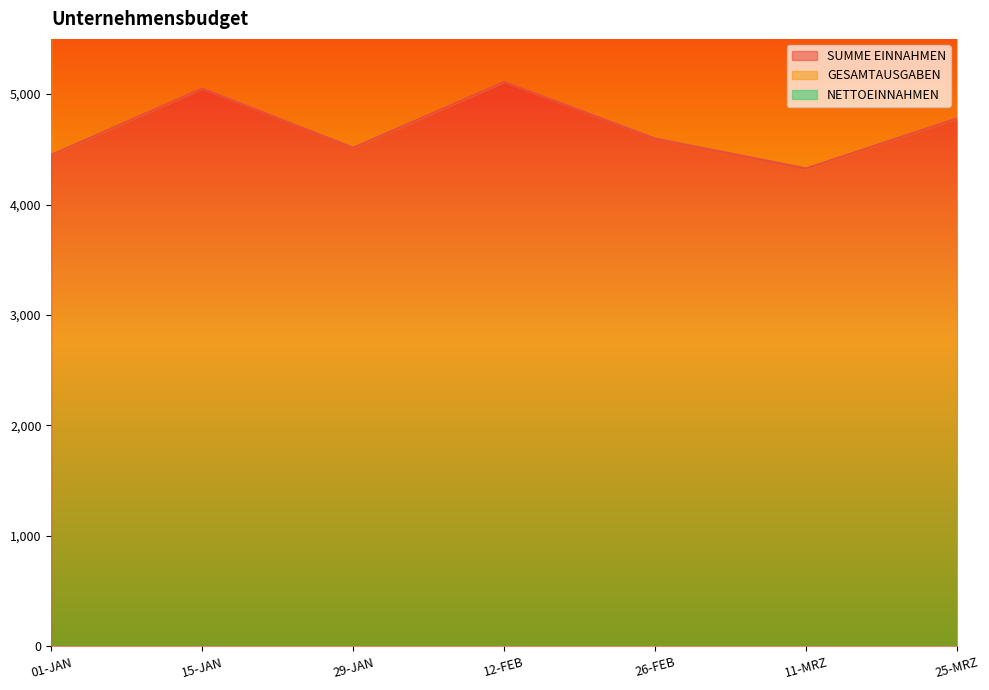

True or false: GESAMTAUSGABEN and SUMME EINNAHMEN intersect in this chart.

False